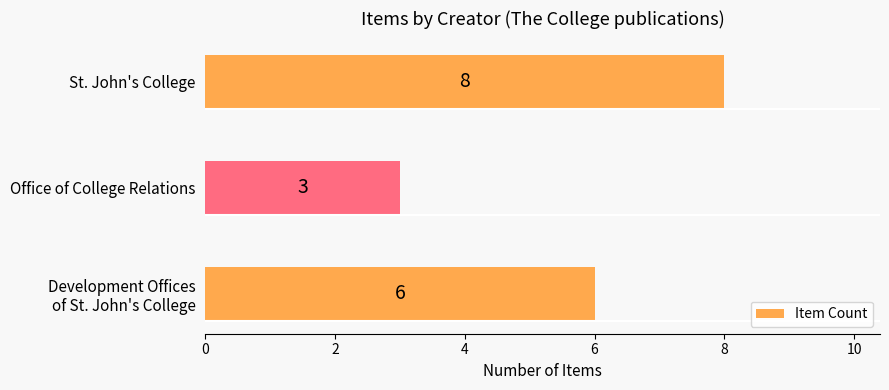

At which category does the chart reach its peak across all series?

St. John's College